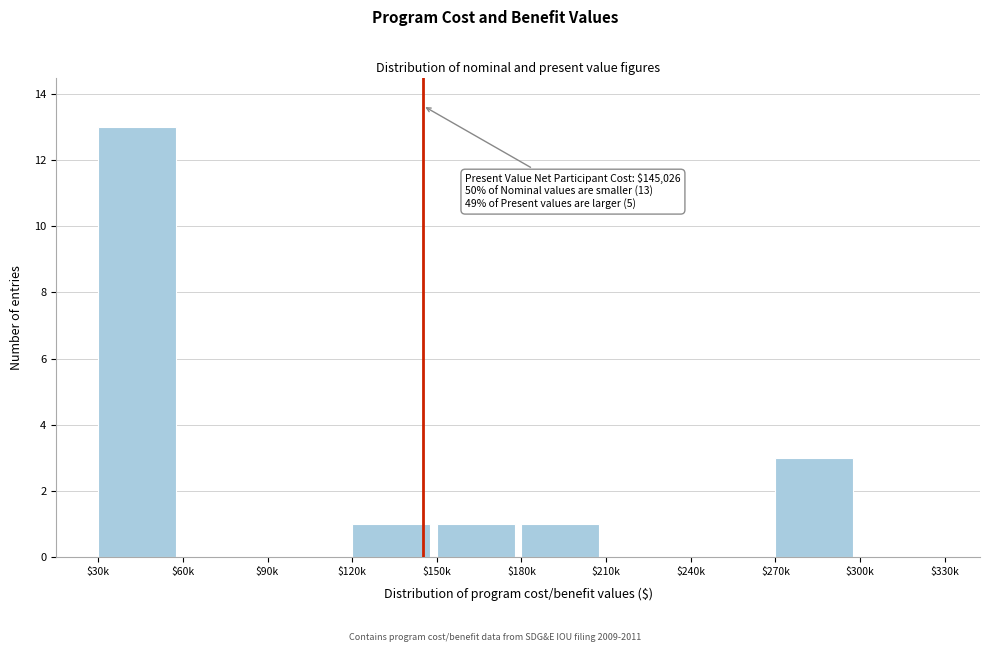

What is the maximum value shown in the chart?

13